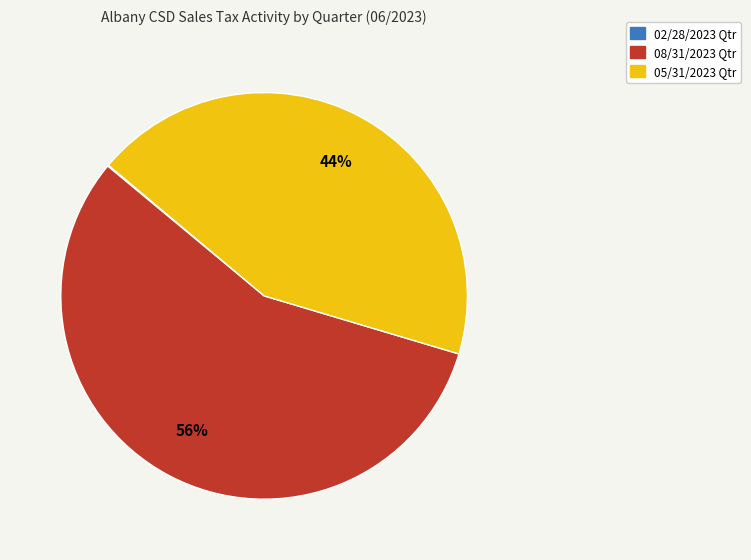

To the nearest percent, what is the average slice percentage?

33%